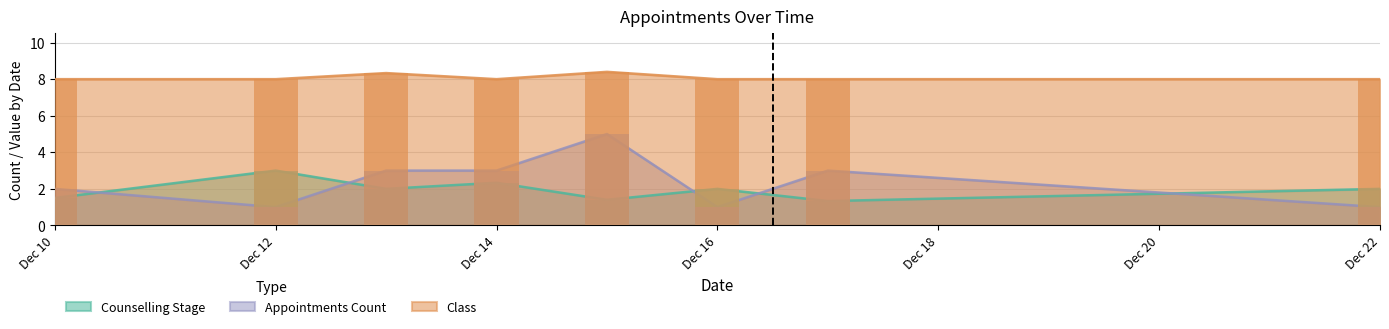

Is it true that Appointments Count equals 1.9 at Dec 14?

False